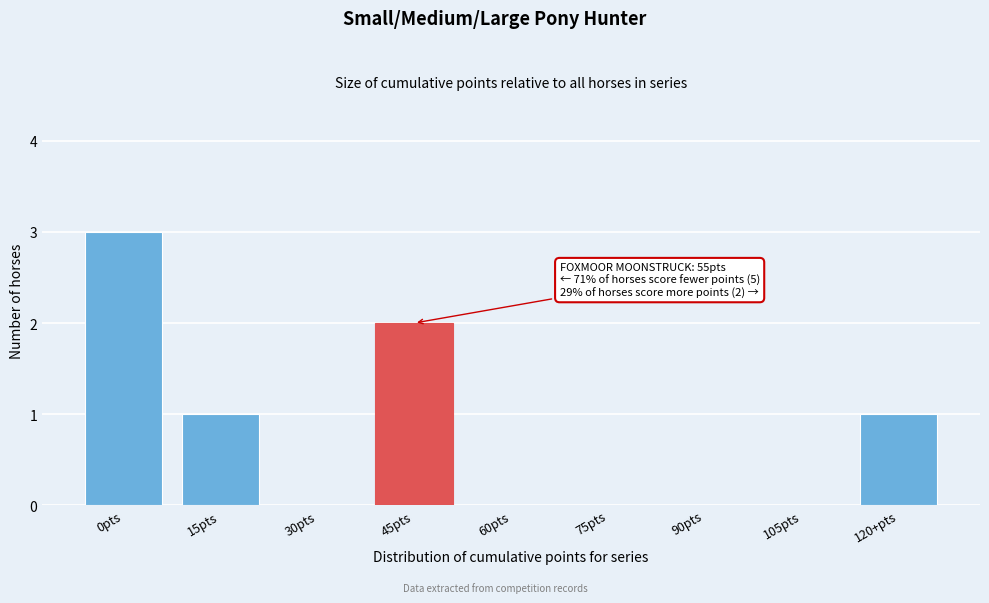

Reading left to right, extract all data points from this chart.

0pts=3	15pts=1	30pts=0	45pts=2	60pts=0	75pts=0	90pts=0	105pts=0	120+pts=1